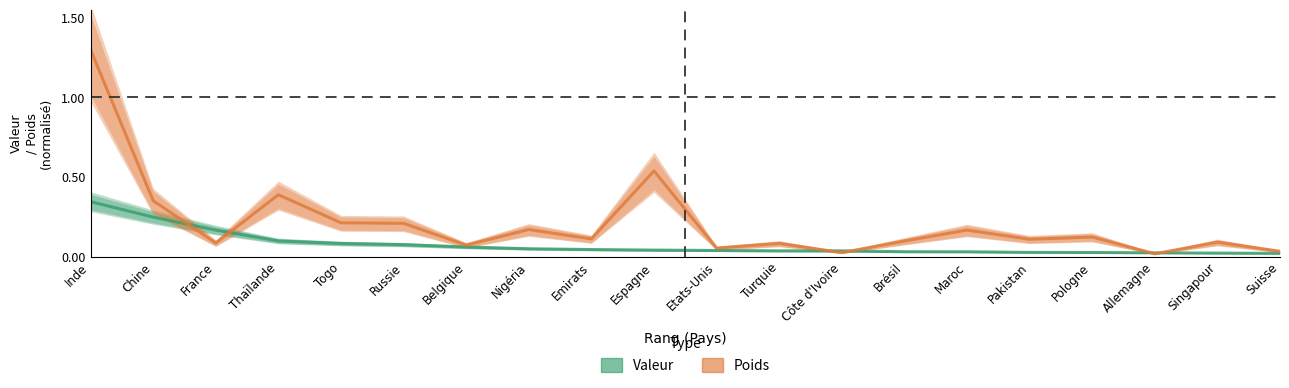

What is the sum of all Poids values?

4.2